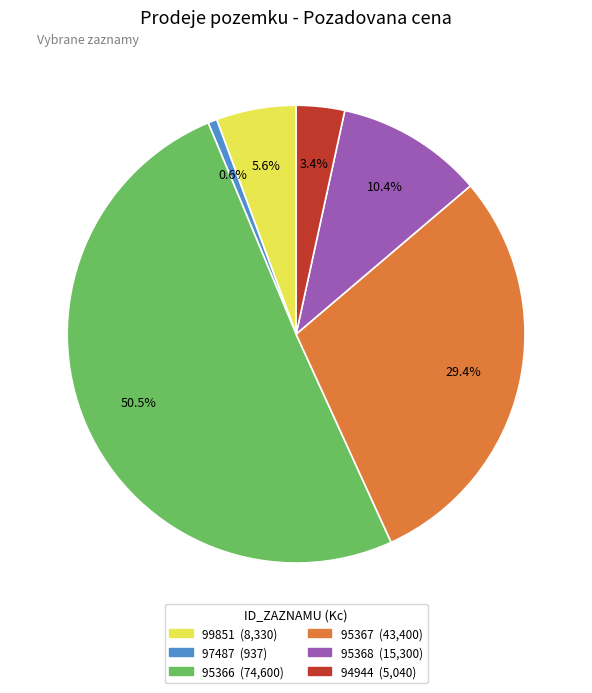

Is it true that 95368 is 1% of the pie?

False